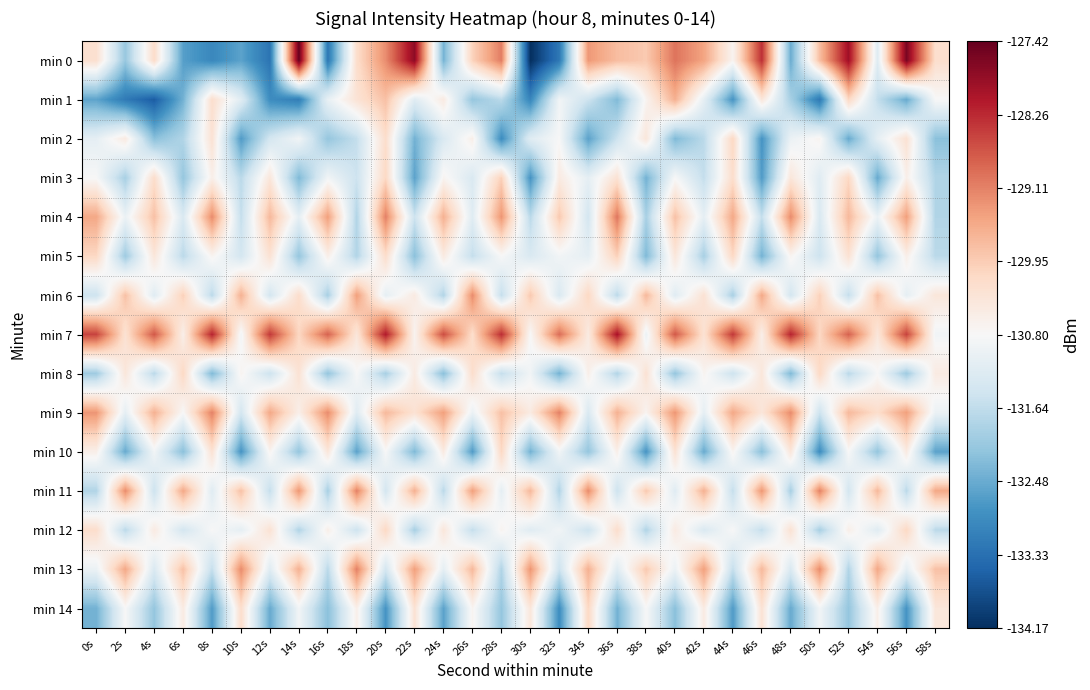

Which has a higher value, 28s or 0s?

28s